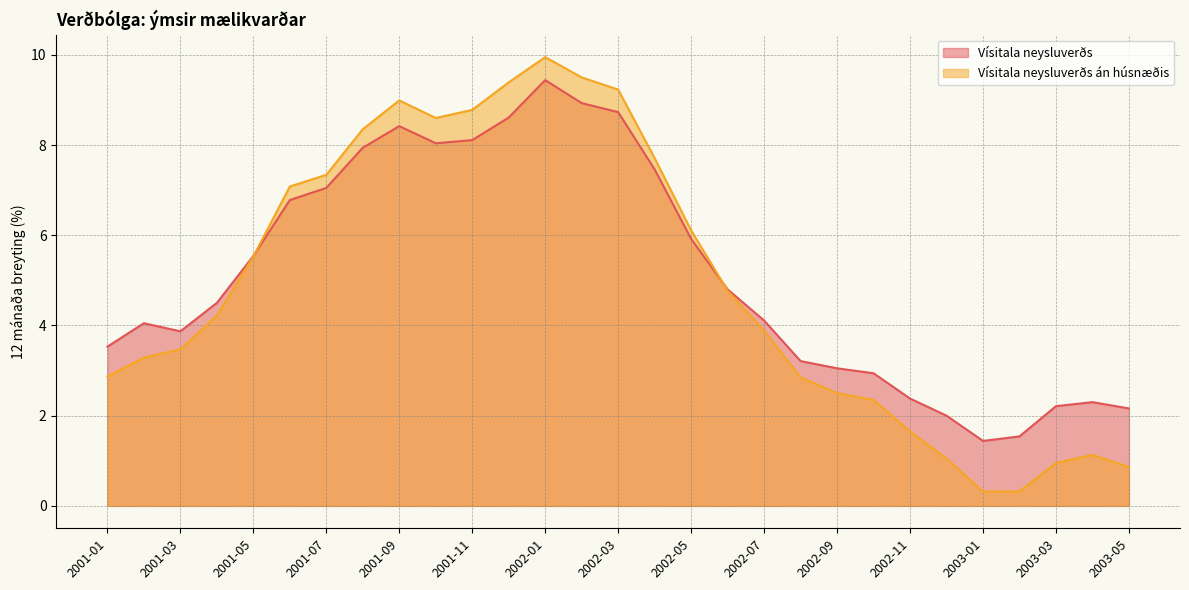

What is the difference between the maximum and minimum values in the Vísitala neysluverðs án húsnæðis series?

9.6